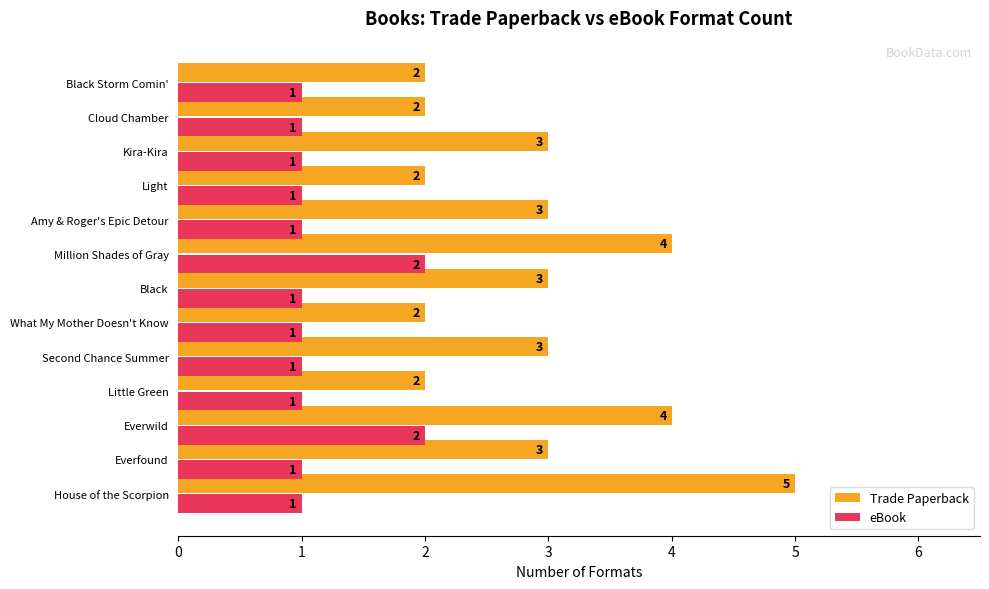

How many Trade Paperback values are between 2 and 3?

10